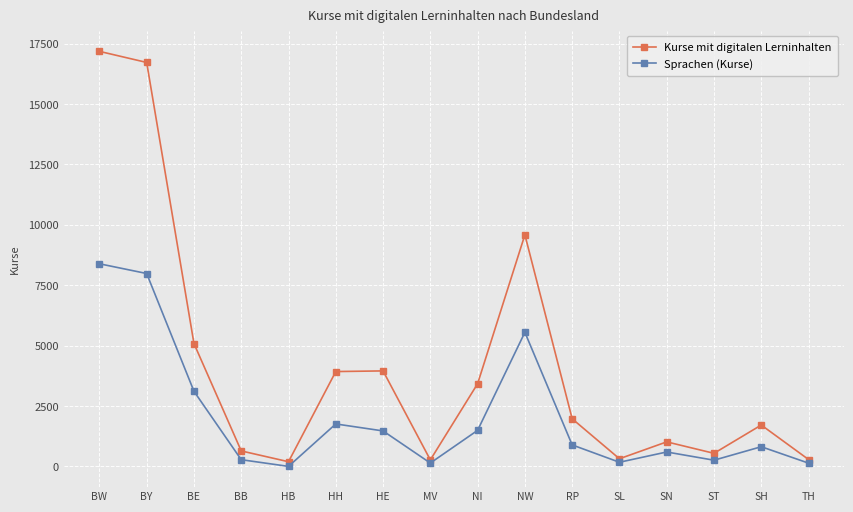

Does the chart display data point markers on the line(s)?

Yes